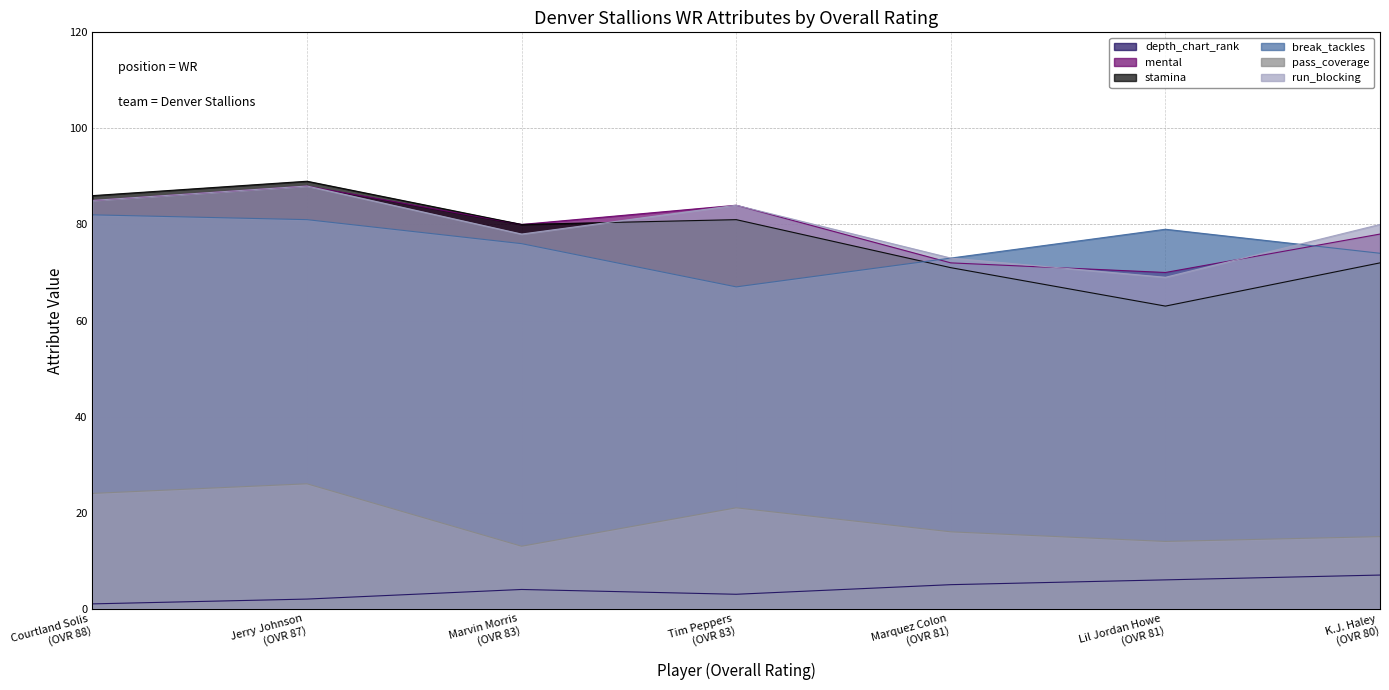

Does the chart have visible grid lines?

Yes